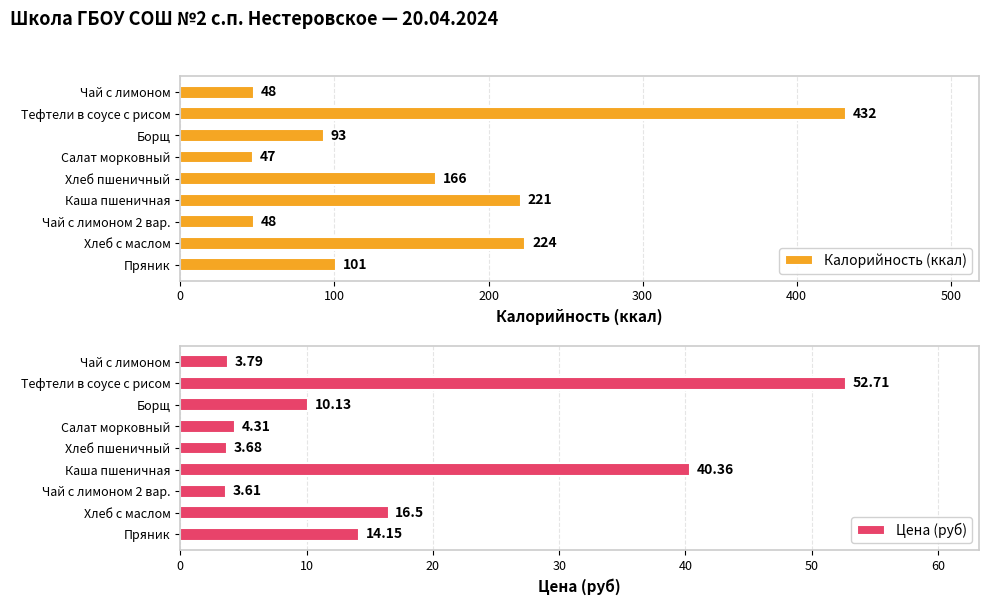

How many data points in Калорийность (ккал) are above 101?

4